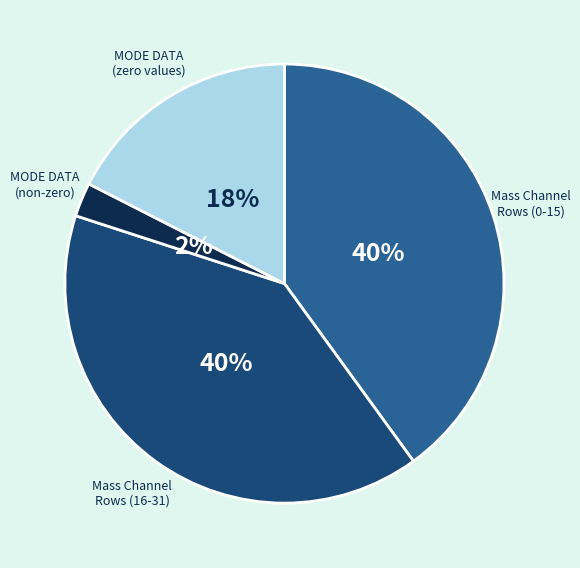

To the nearest percent, what is the difference between the largest and smallest slice percentages?

38%